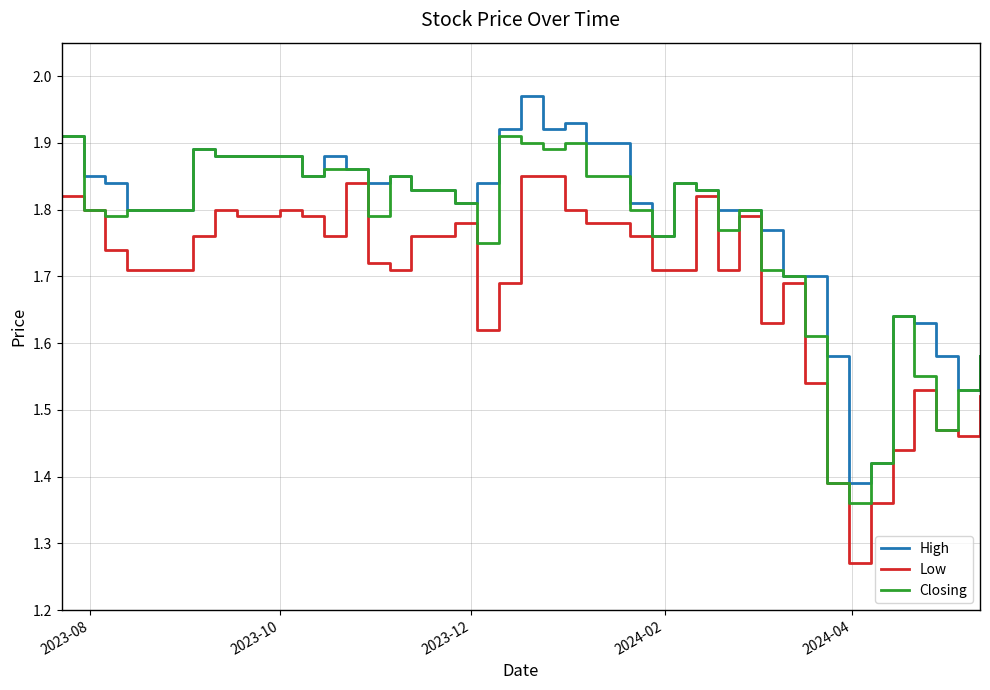

List the series in order of their overall mean, highest first.

High, Closing, Low